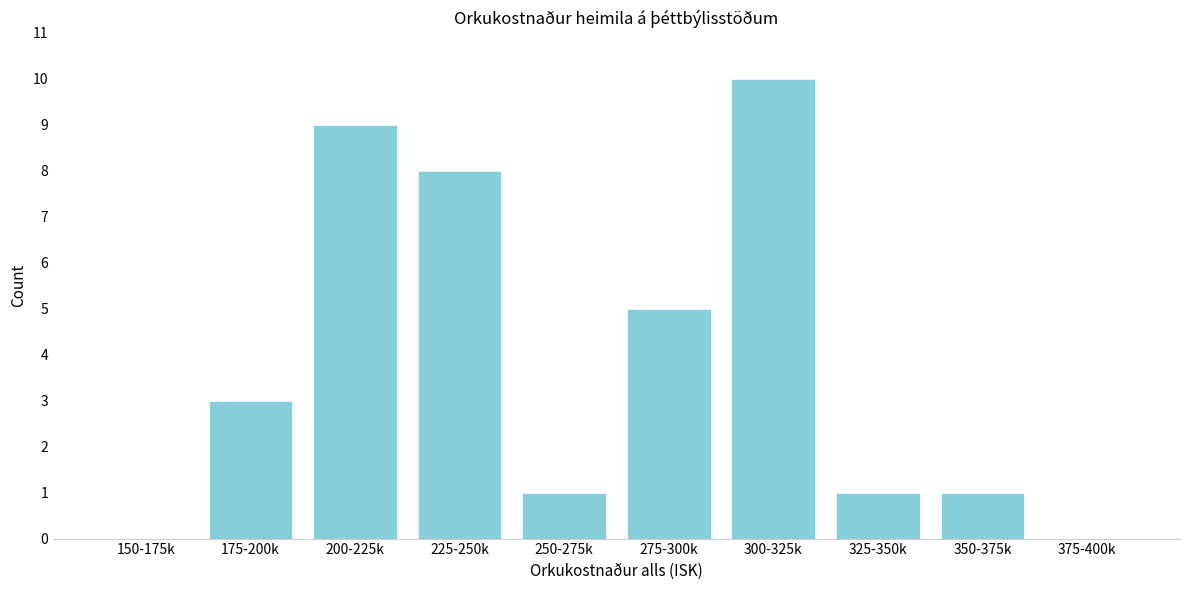

Reading right to left, list all the values displayed in this chart.

375-400k=0	350-375k=1	325-350k=1	300-325k=10	275-300k=5	250-275k=1	225-250k=8	200-225k=9	175-200k=3	150-175k=0